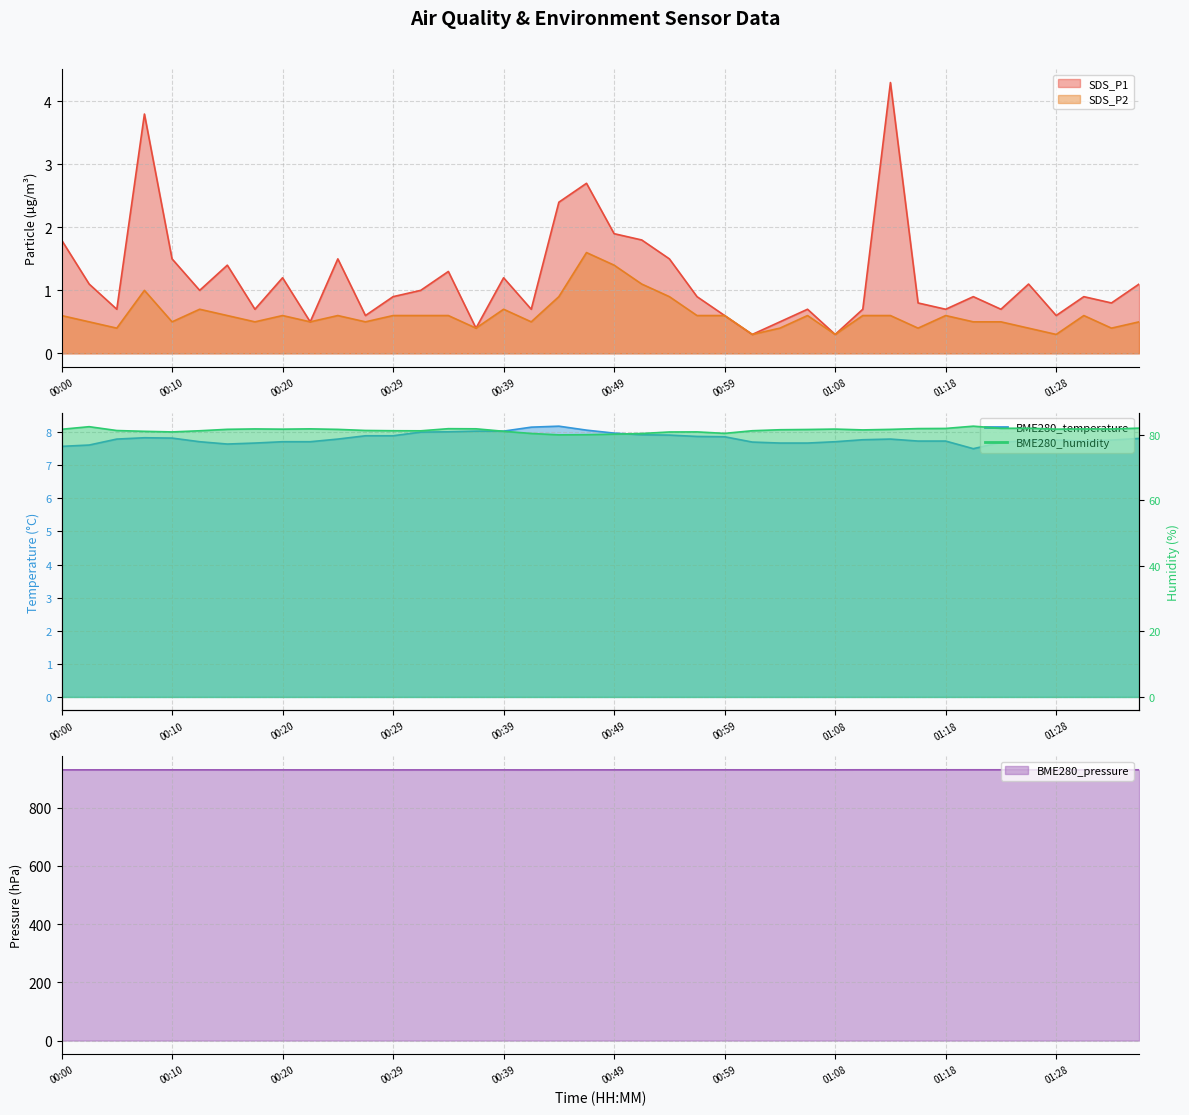

The BME280_temperature series shows 12.9 at 00:22. True or false?

False